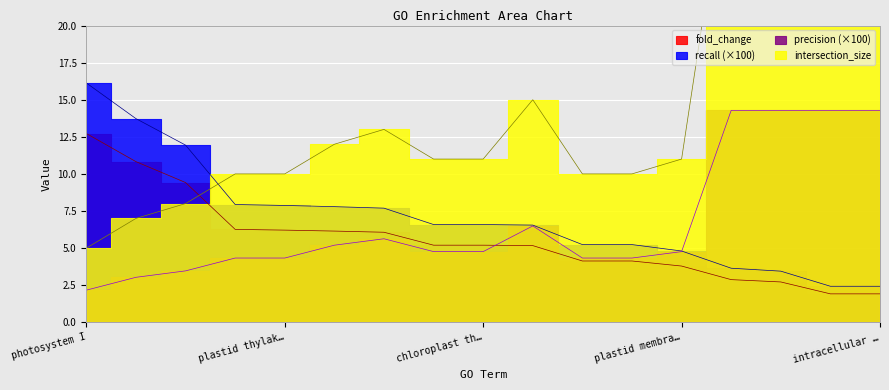

What is the maximum value shown in the chart?

33.0